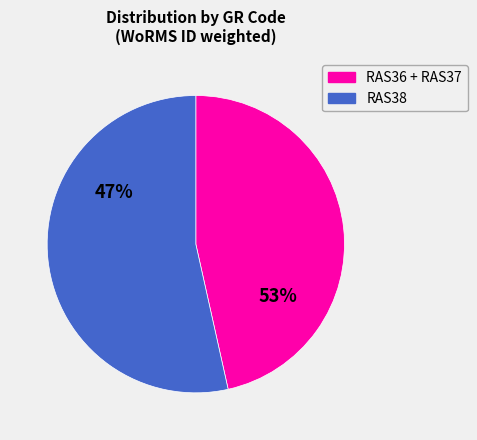

Do RAS36 and RAS38 together represent more than half of the pie?

Yes